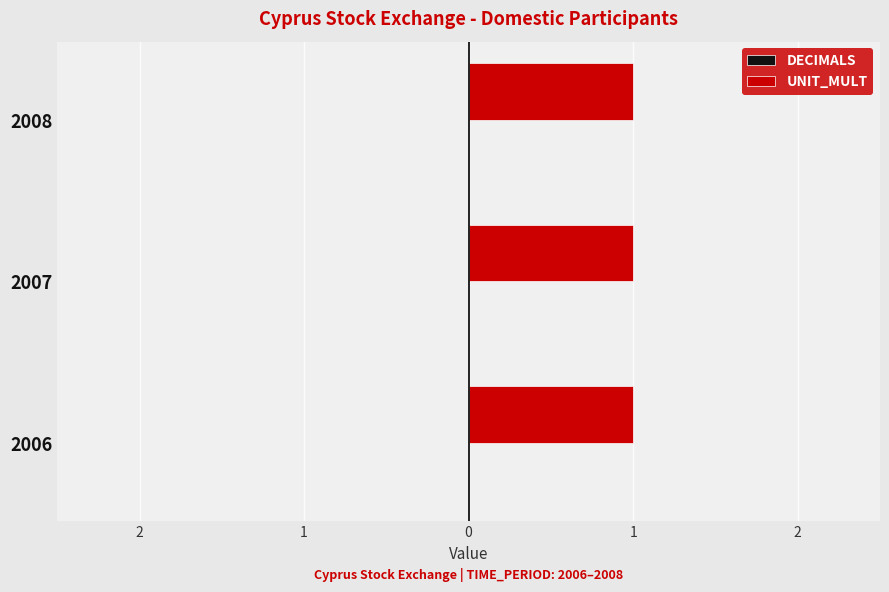

Rank the series by their maximum value, from highest to lowest.

UNIT_MULT, DECIMALS